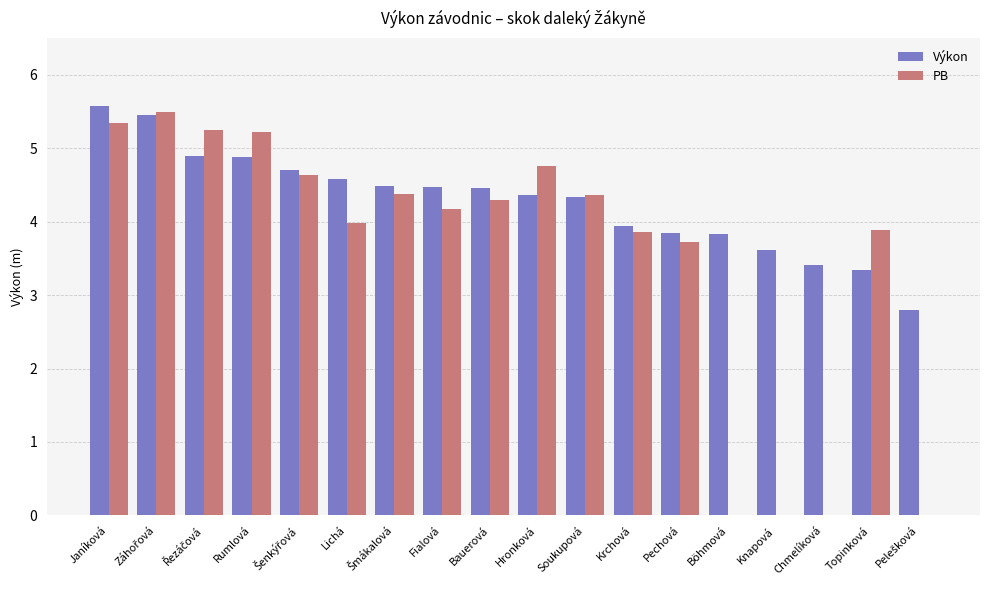

What is the average value of the Výkon series?

4.3